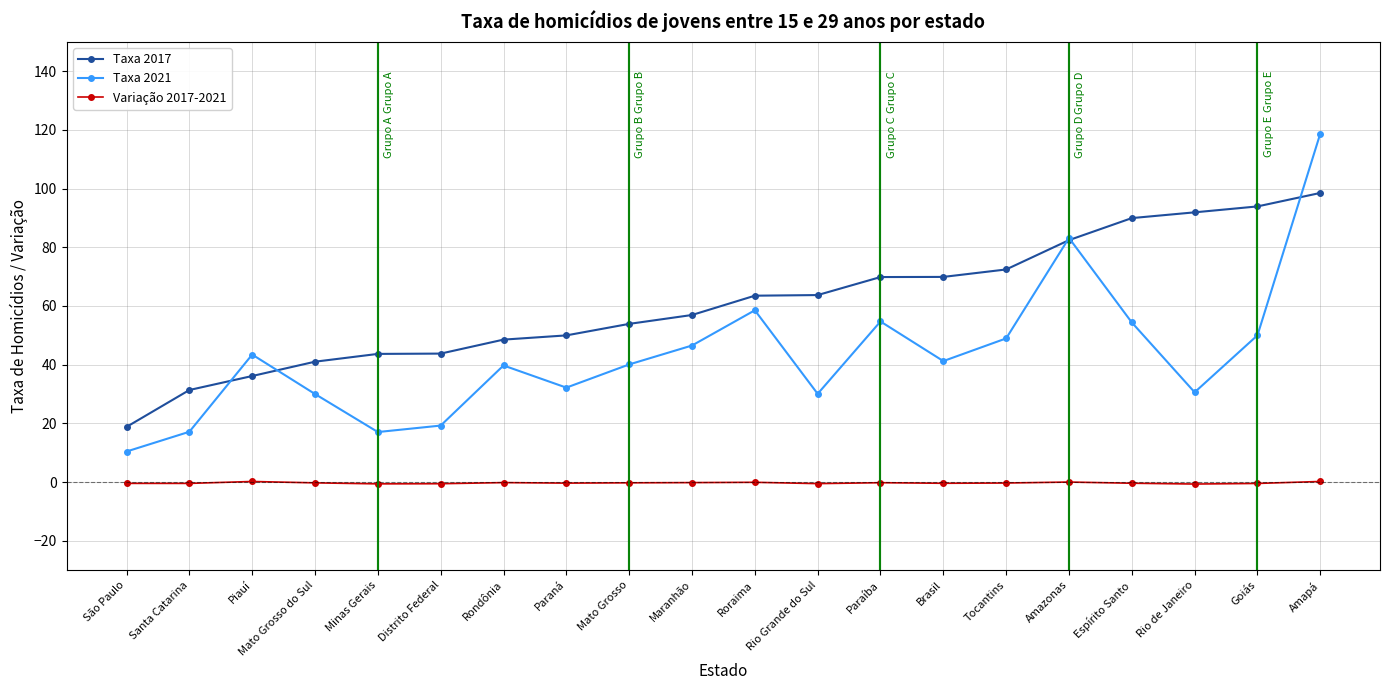

True or false: Variação 2017-2021 and Taxa 2021 cross at least once.

False